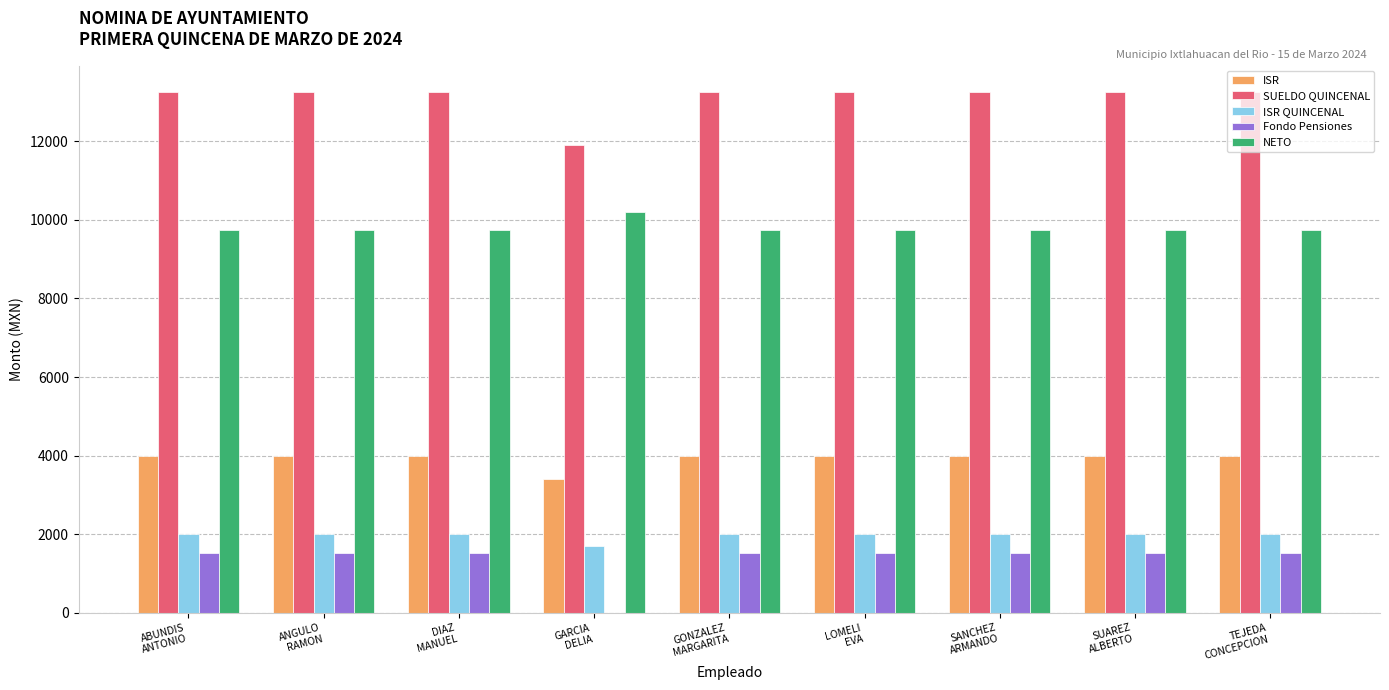

How many distinct data groups are displayed?

5